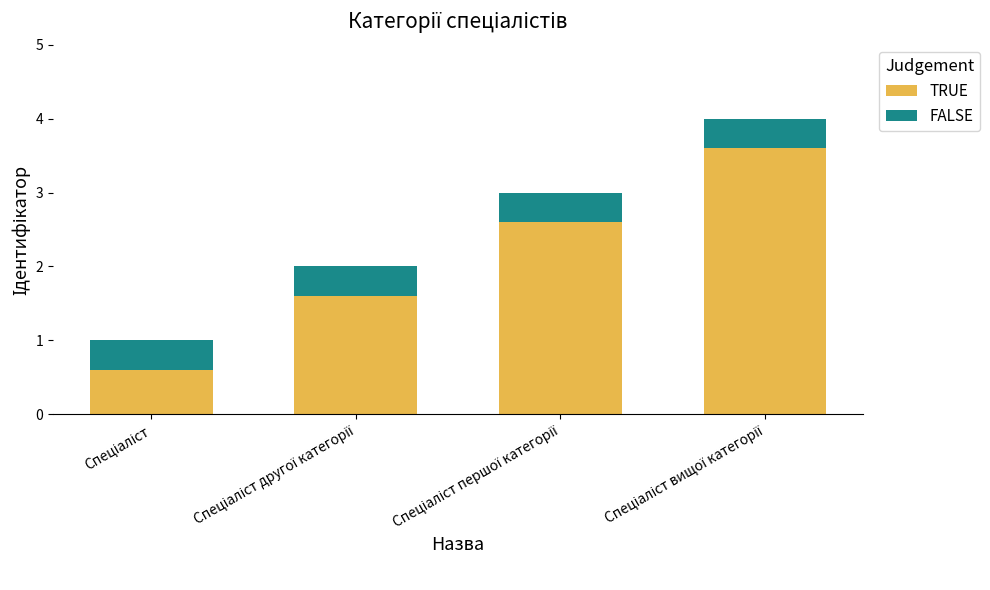

What is the difference between the second highest and minimum values in the TRUE series?

2.0